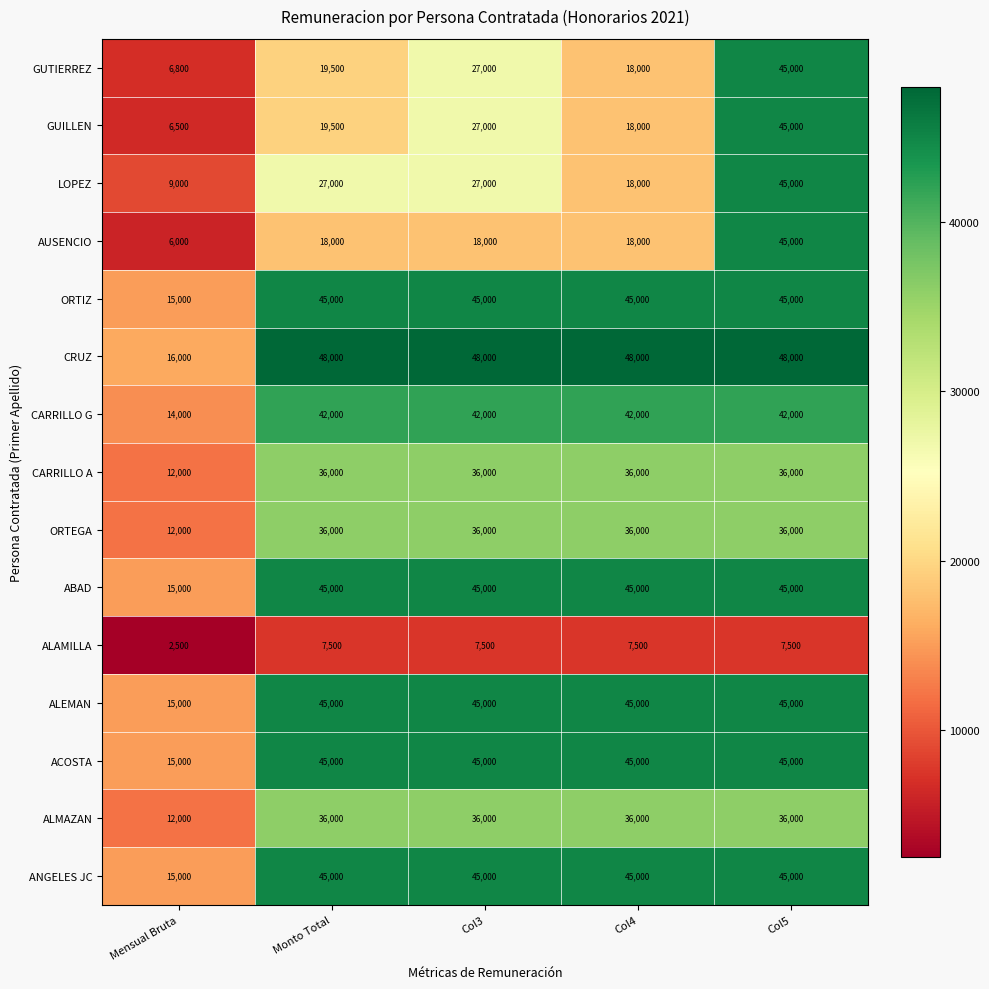

What is the total value across all series at Col5?

610500